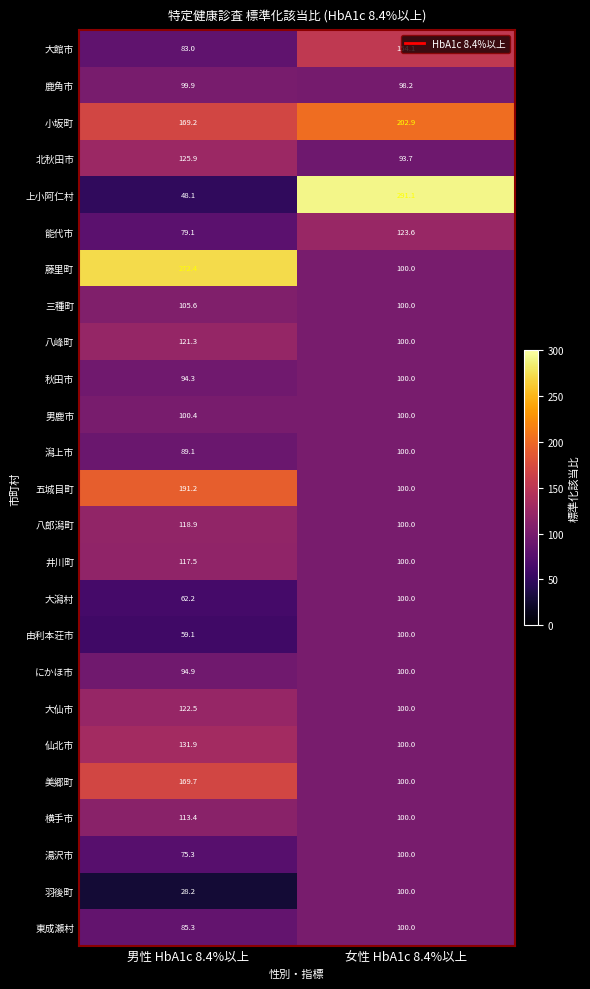

True or false: 能代市 has a value of 79.1 at 男性 HbA1c 8.4%以上.

True